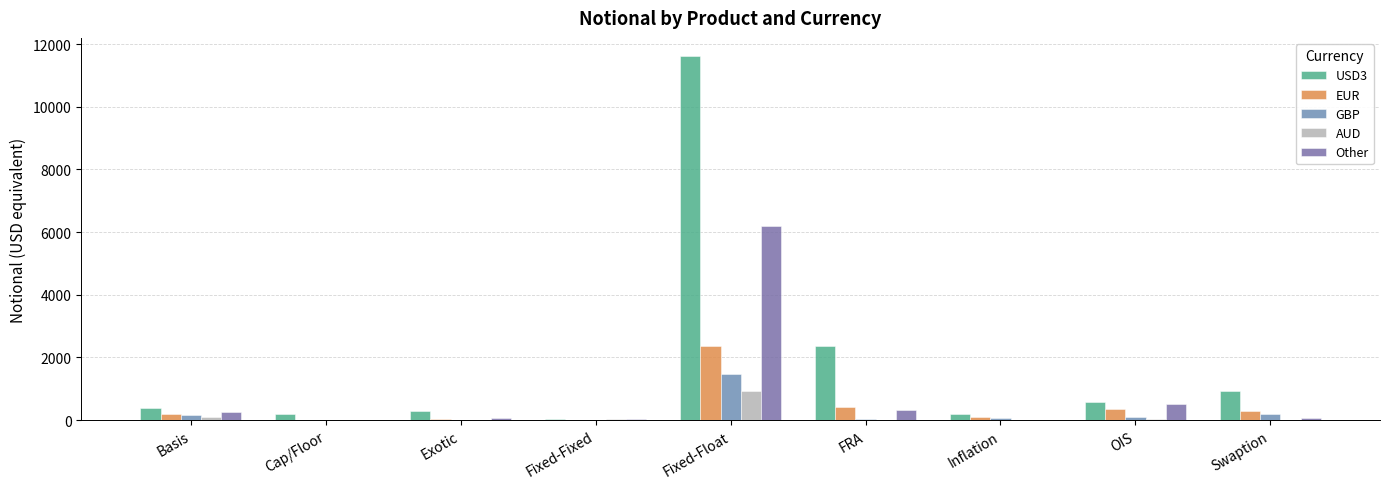

What position from the left is Exotic?

3